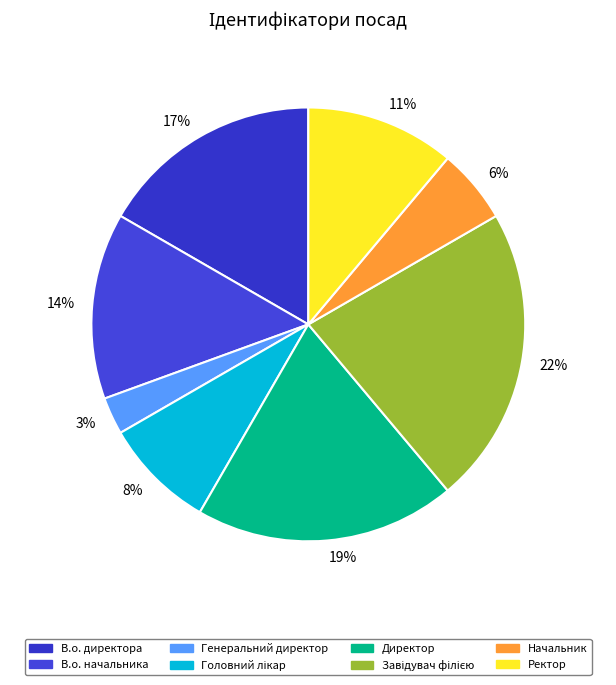

True or false: 11% accounts for 11% of the total.

True